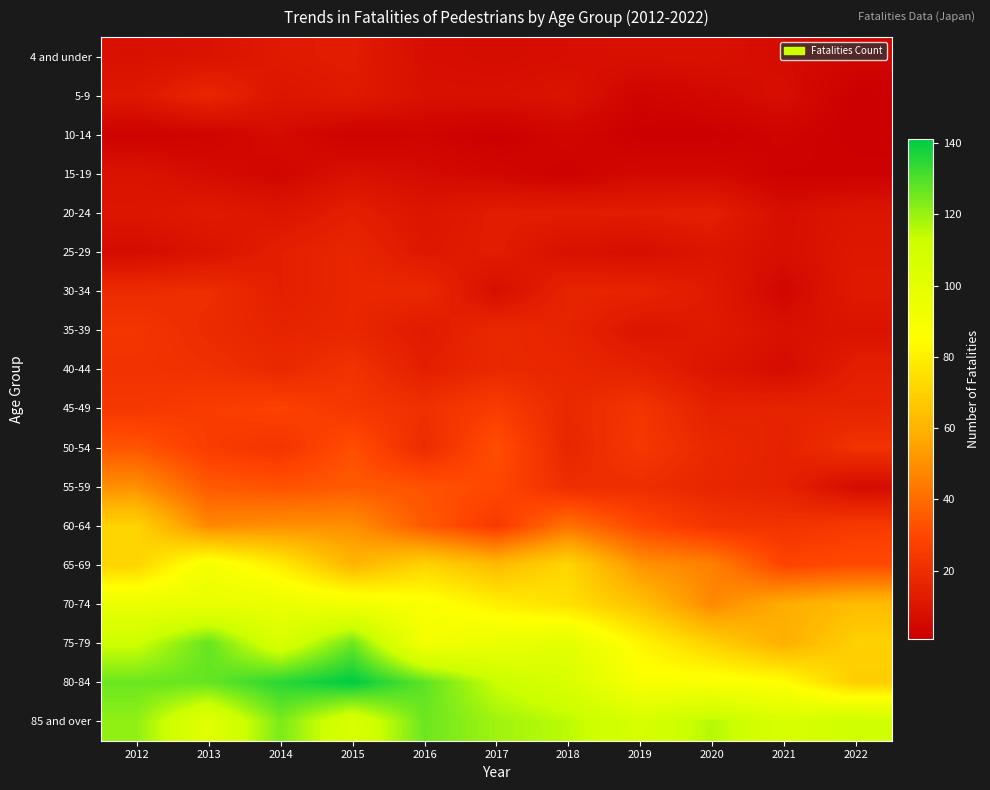

What is the minimum value shown in the chart?

1